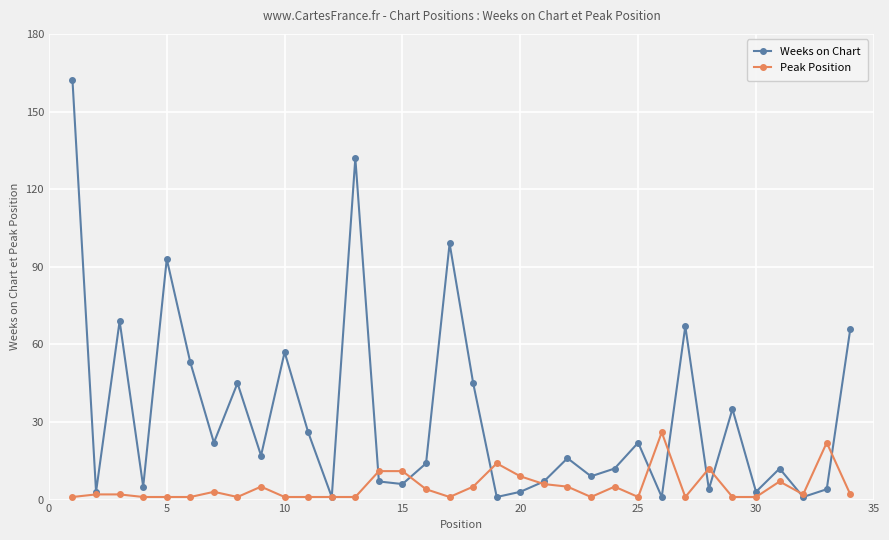

Which series has the largest total across all categories?

Weeks on Chart